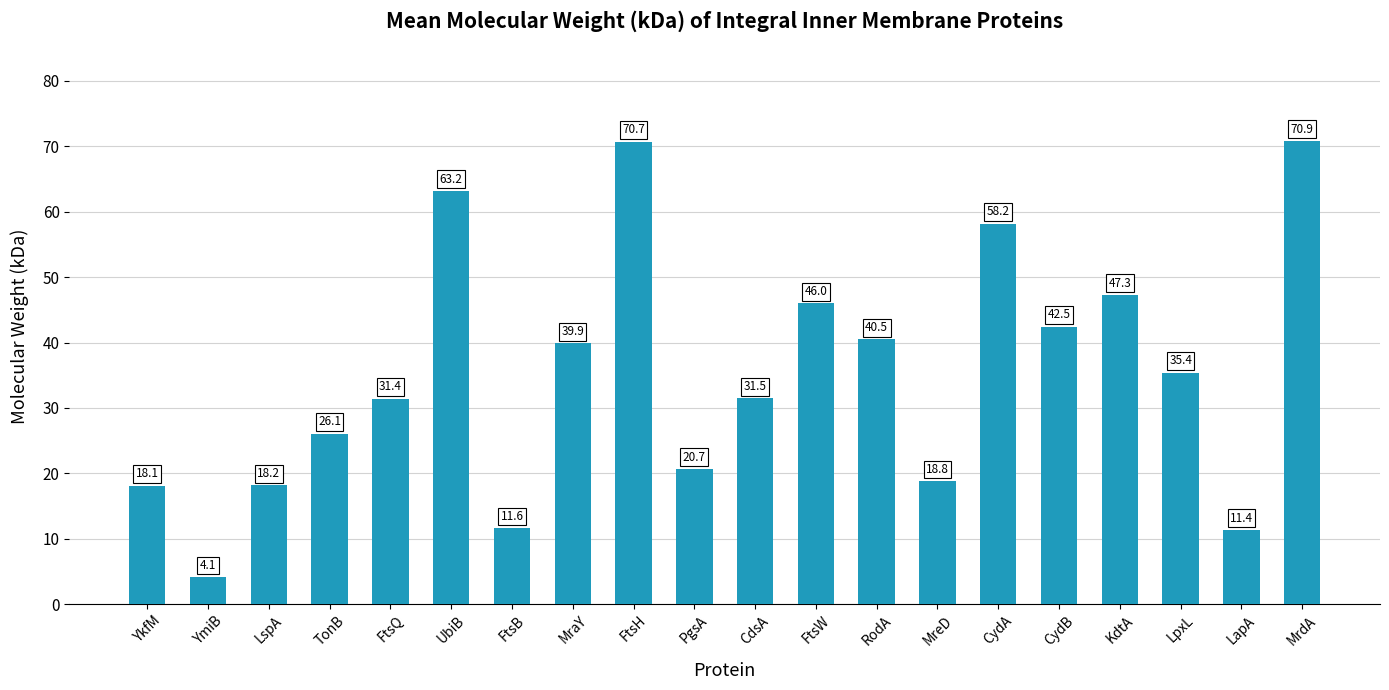

What is the difference between the values at CydA and FtsH?

12.5